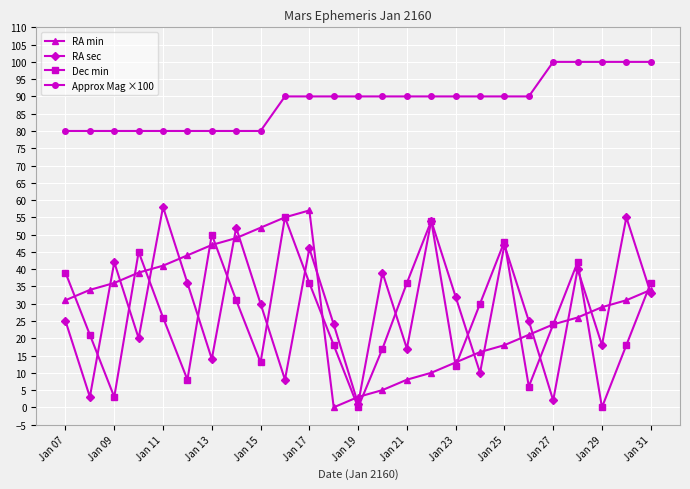

True or false: Dec min has more than 0 points higher than both neighbors.

True